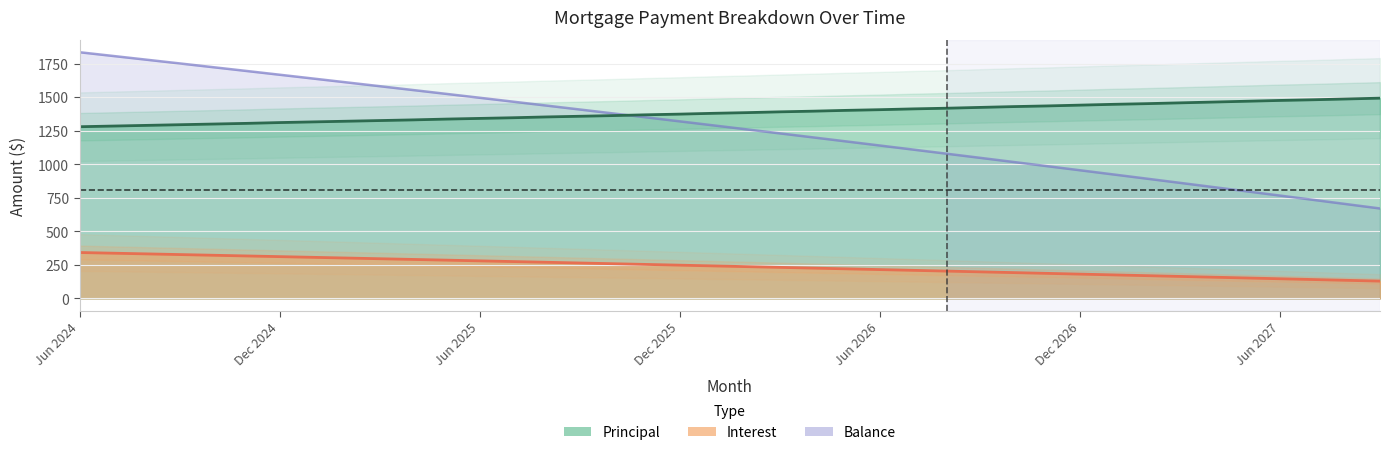

How many times do Principal and Balance cross each other?

1